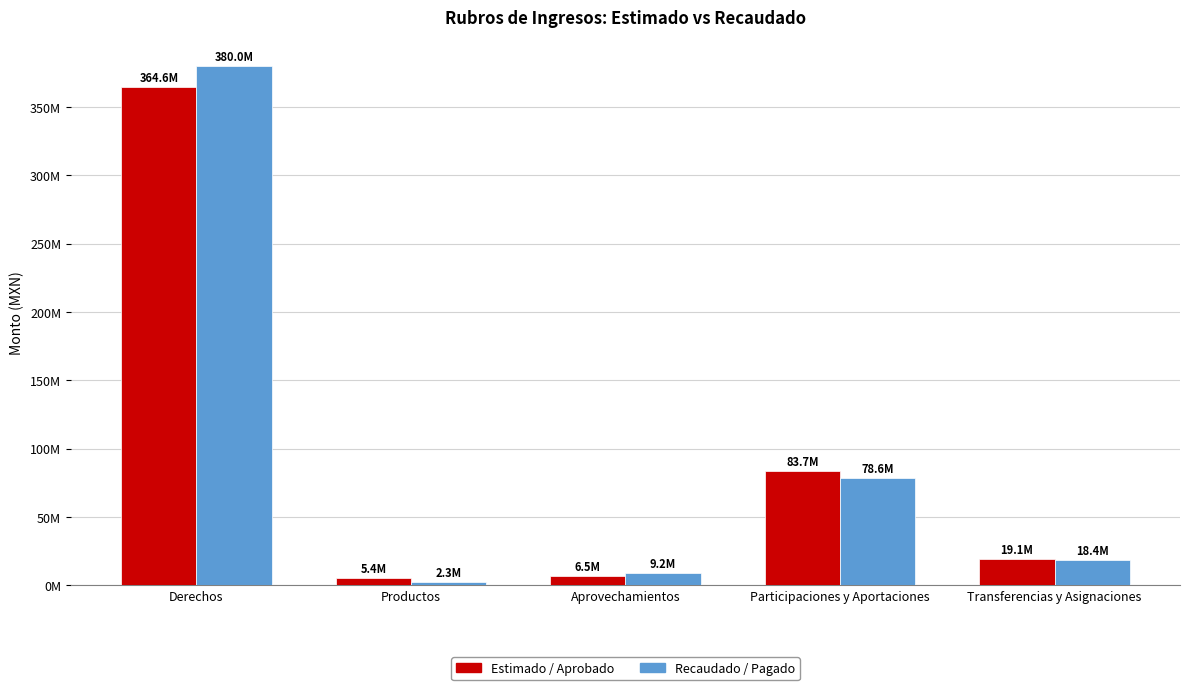

What is the spread (max minus min) of values at Aprovechamientos?

2761905.7